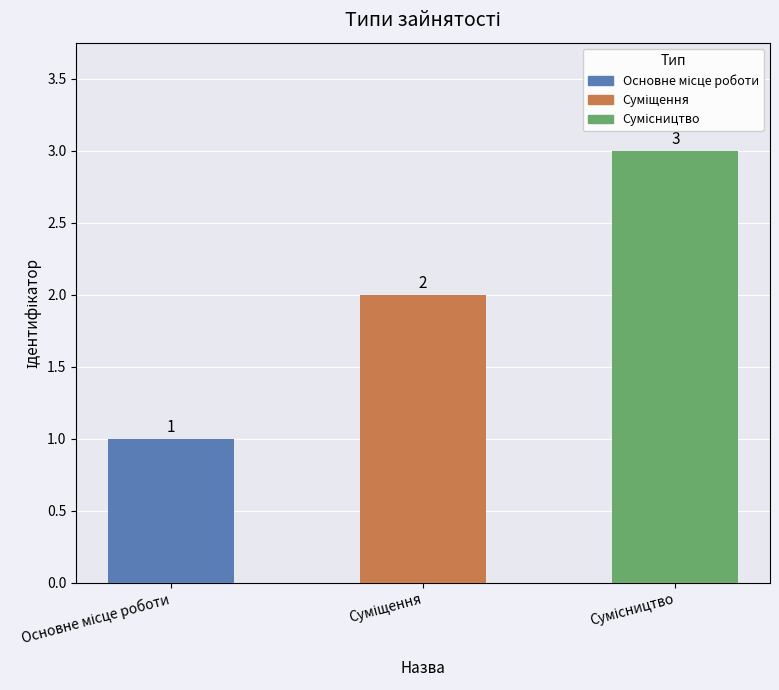

What is the value of the 2nd bar from the left?

2